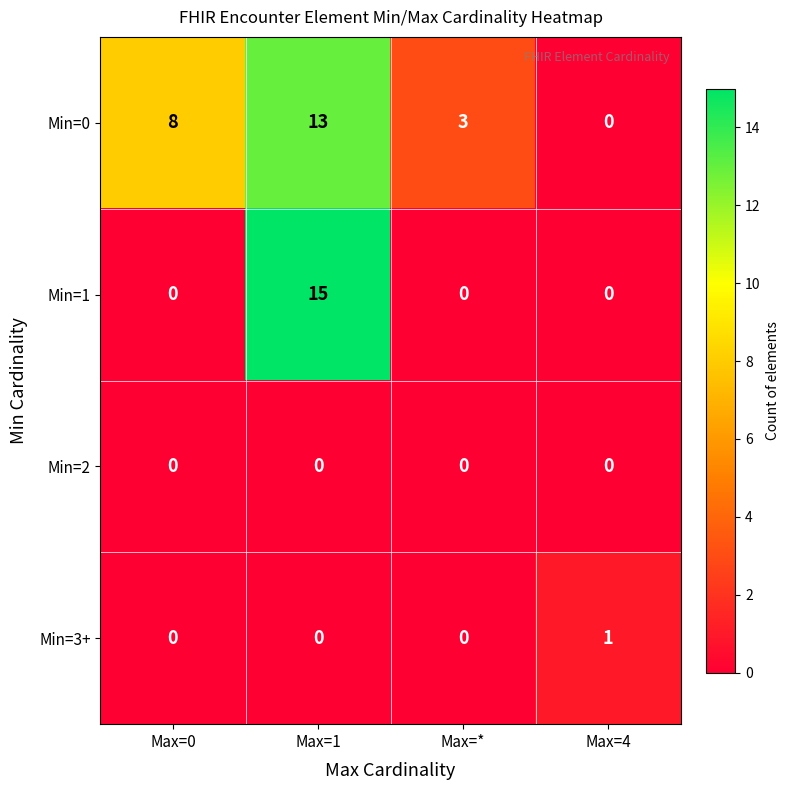

Which series changed the most between Max=1 and Max=*?

Min=1